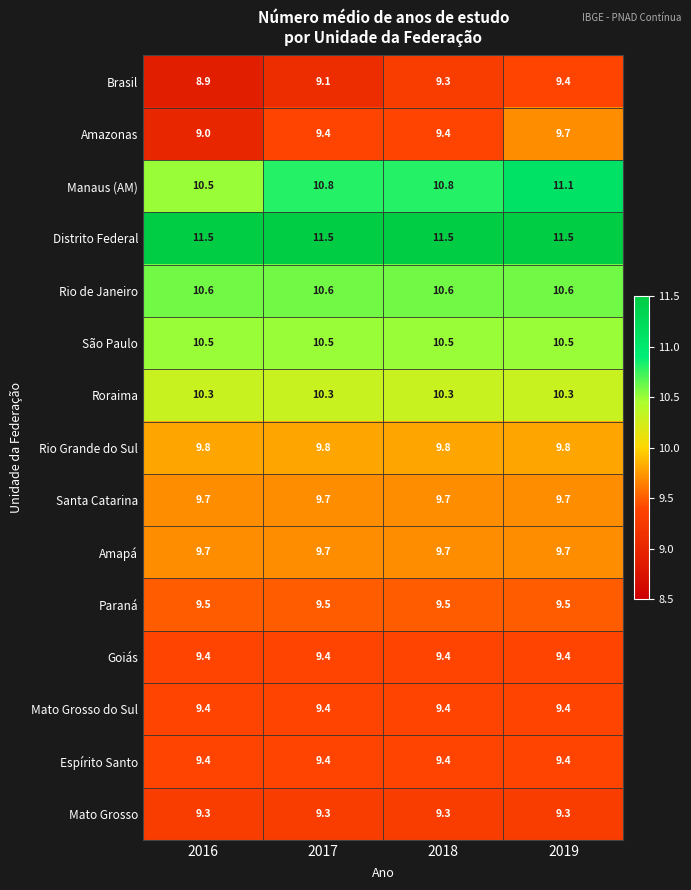

Is the value of Amazonas at 2017 greater than the value of Distrito Federal at 2017?

No